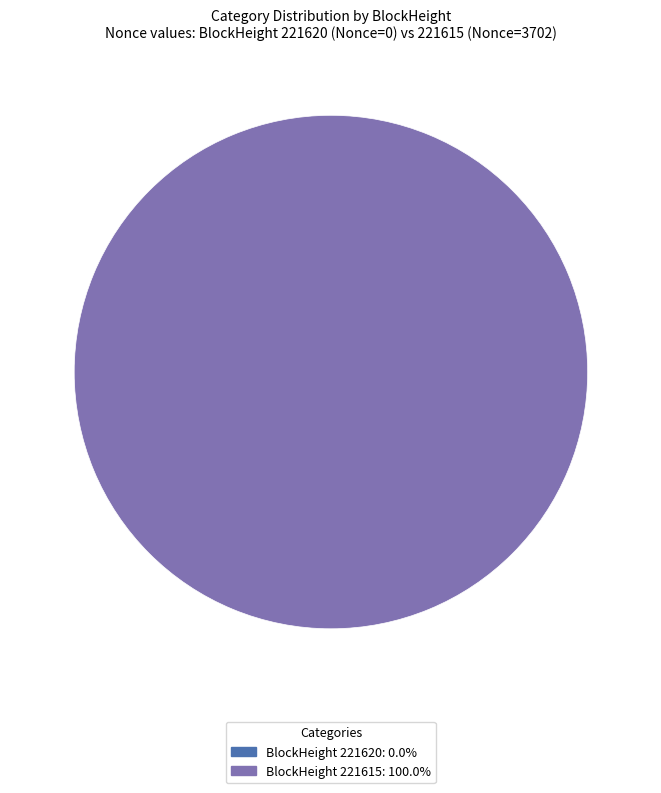

Is there a majority slice in this chart?

Yes